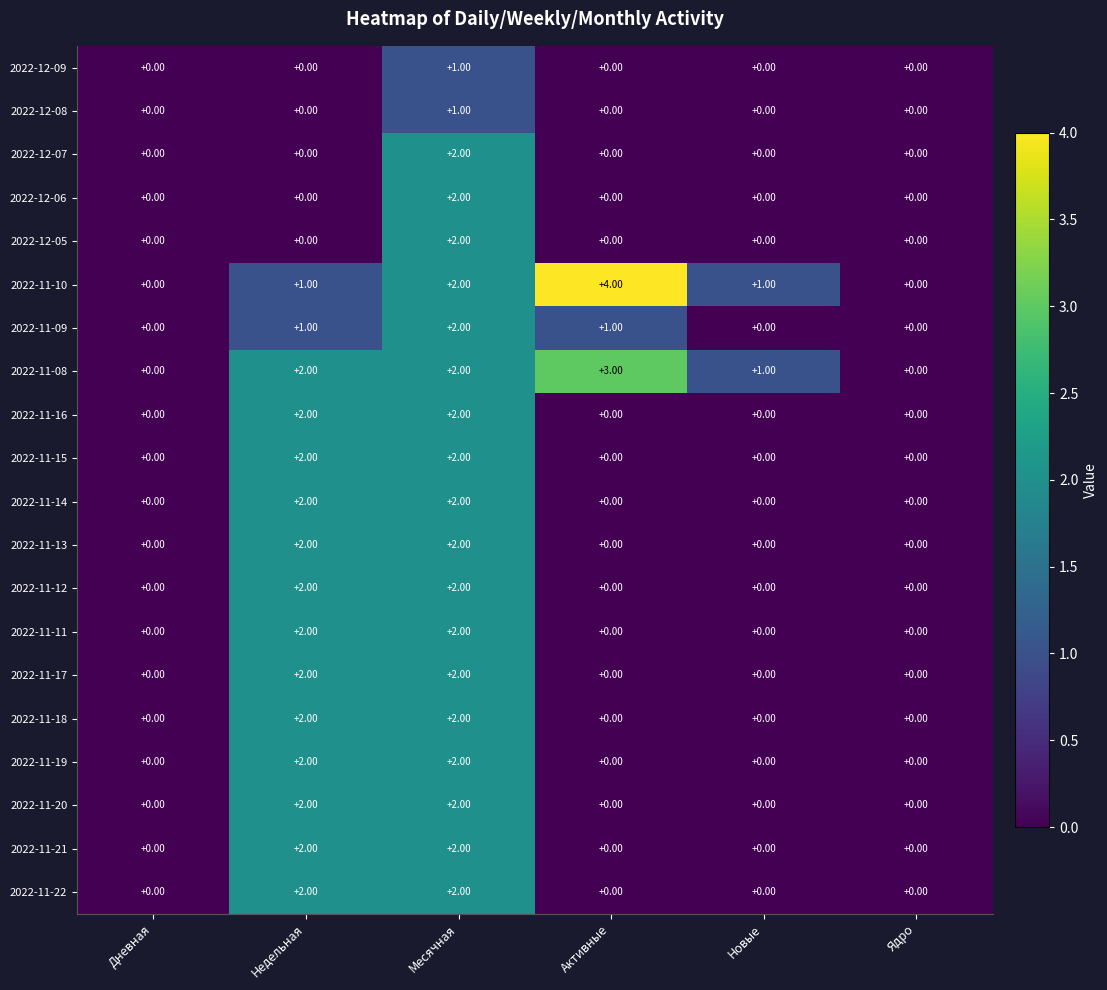

What is the total value across all series at Недельная?

28